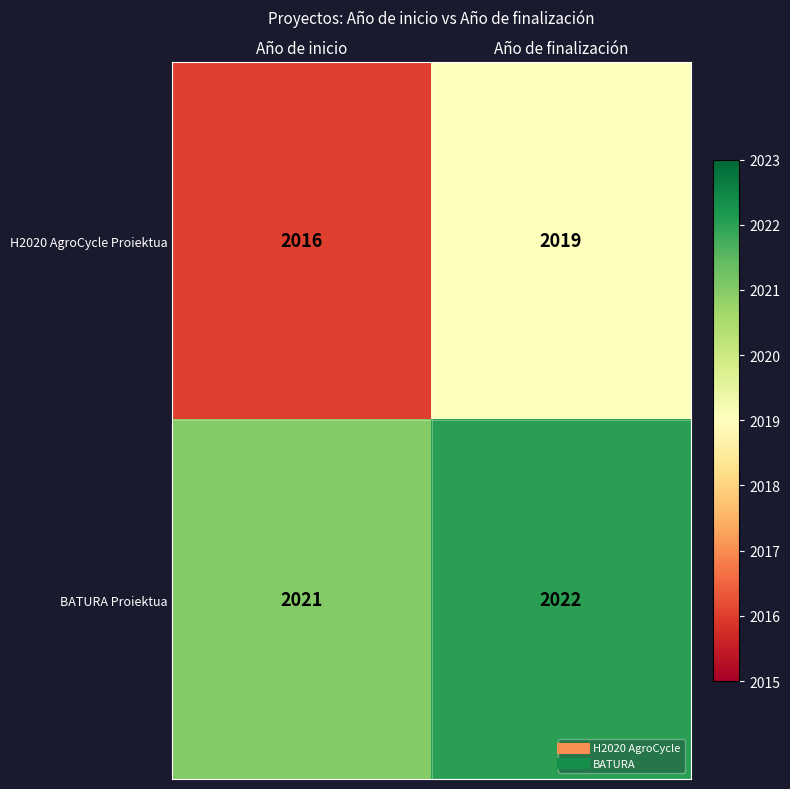

Rank the series by their average value, from lowest to highest.

H2020 AgroCycle Proiektua, BATURA Proiektua